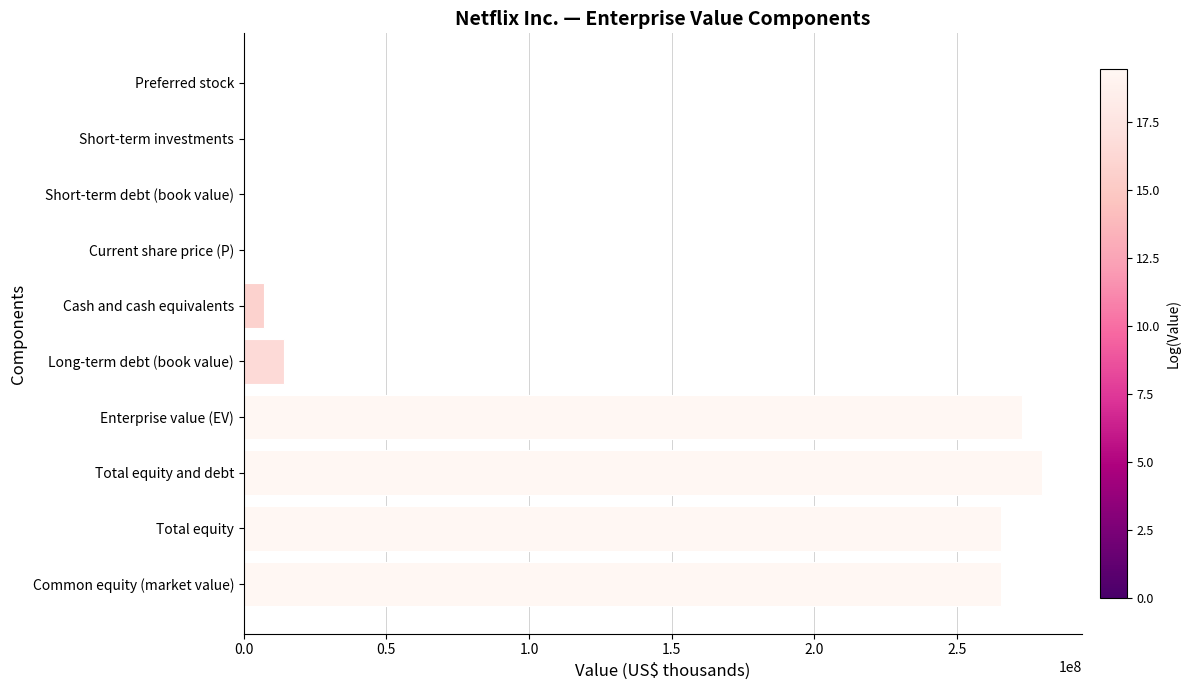

Which has a higher value, Long-term debt (book value) or Preferred stock?

Long-term debt (book value)